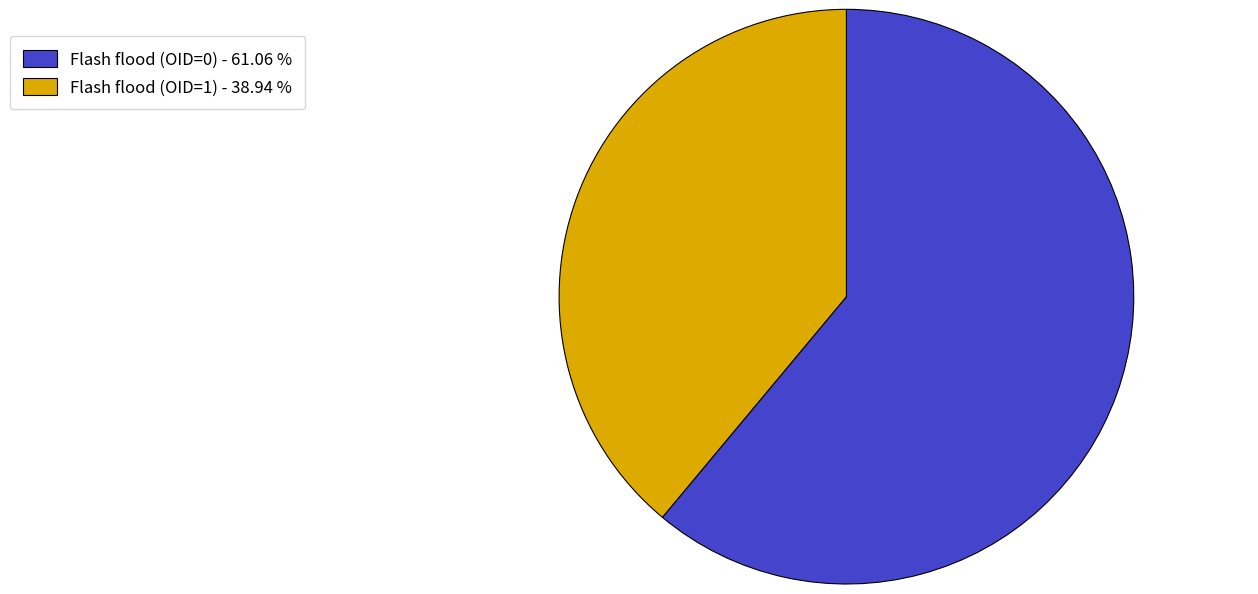

Which has a higher value, Flash flood (OID=1) or Flash flood (OID=0)?

Flash flood (OID=0)